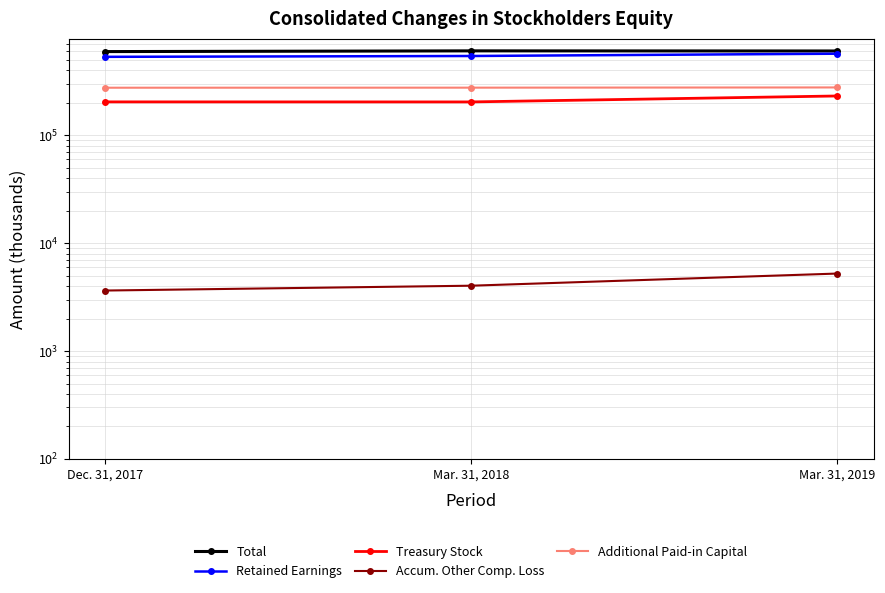

What are all the series names shown in the legend?

Total, Retained Earnings, Treasury Stock, Accum. Other Comp. Loss, Additional Paid-in Capital